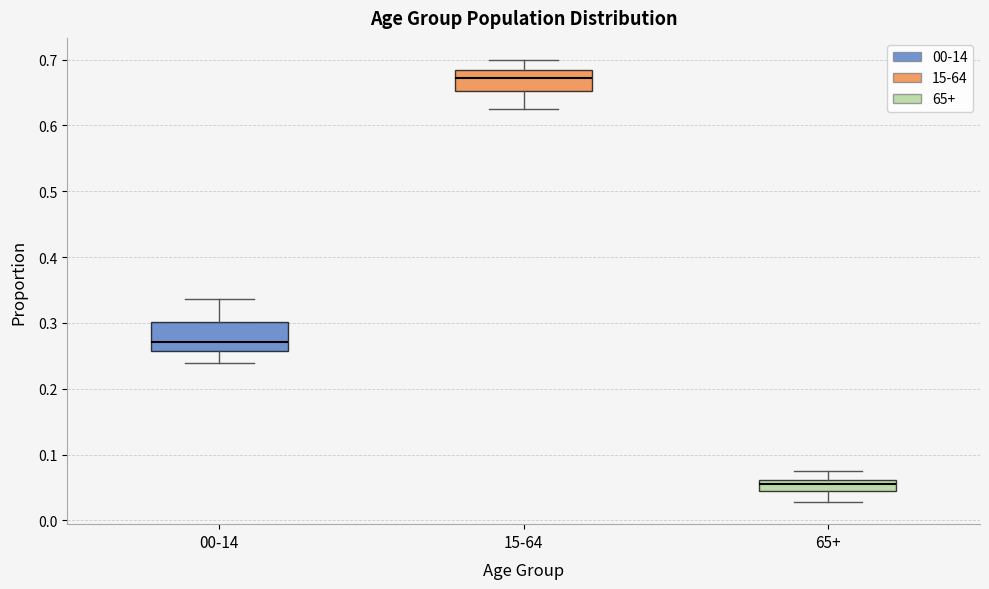

Where does the lower whisker of the box for 00-14 end on the y-axis? The values are not printed on the chart, so give them approximately, as read against the axis.

0.24